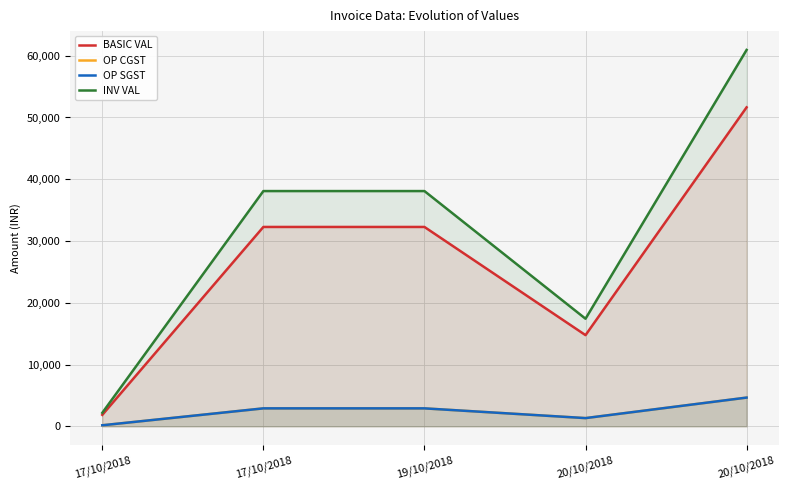

The OP CGST series shows 4647.6 at 20/10/2018. True or false?

True